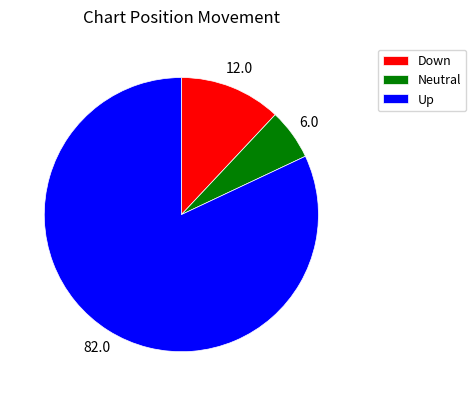

The Down slice represents 18% of the pie. True or false?

False